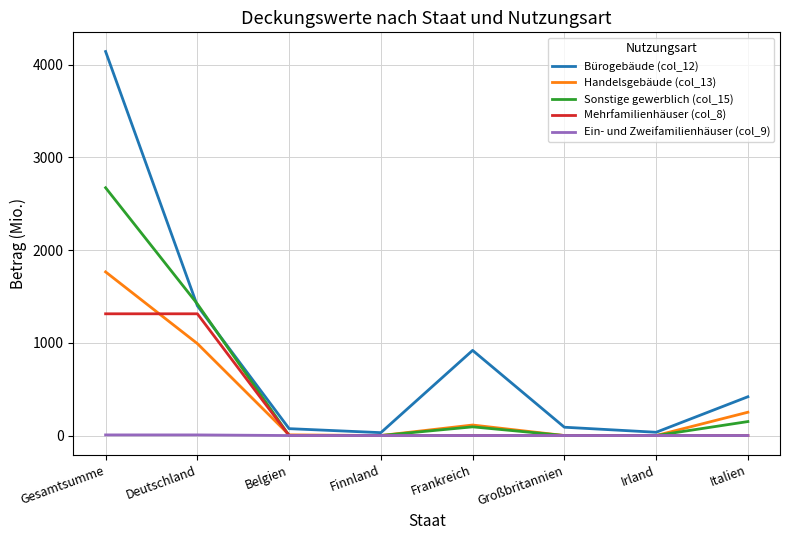

At which label does Handelsgebäude (col_13) reach its peak?

Gesamtsumme